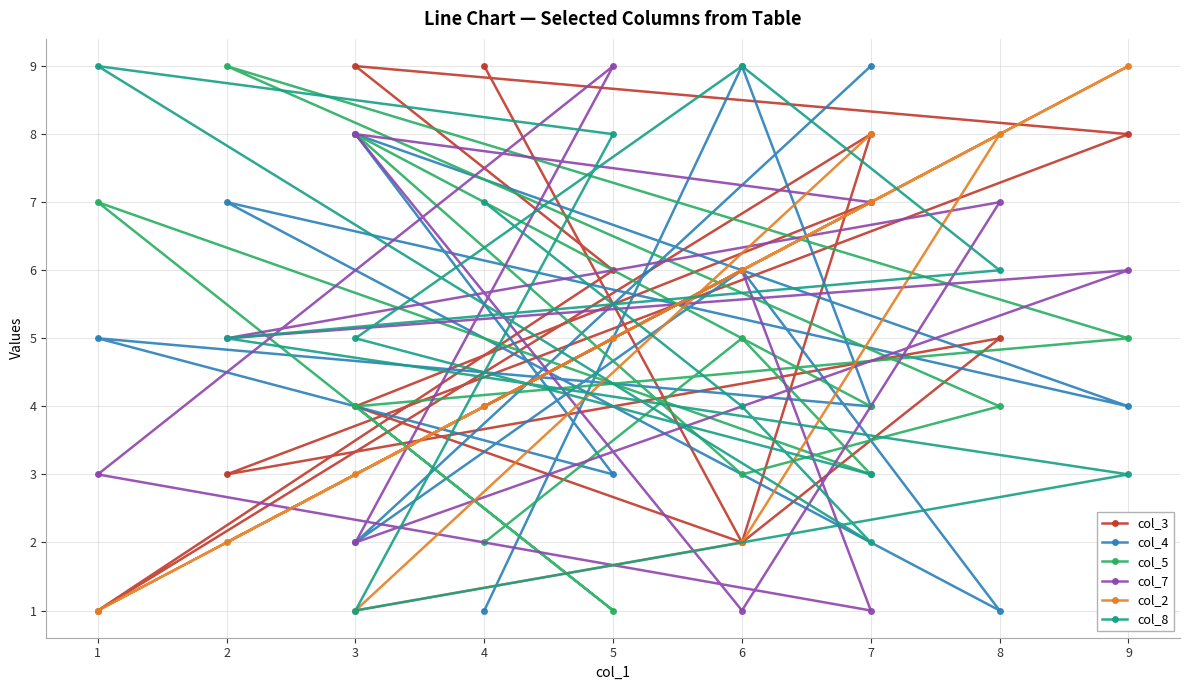

What is the average value of the col_7 series?

5